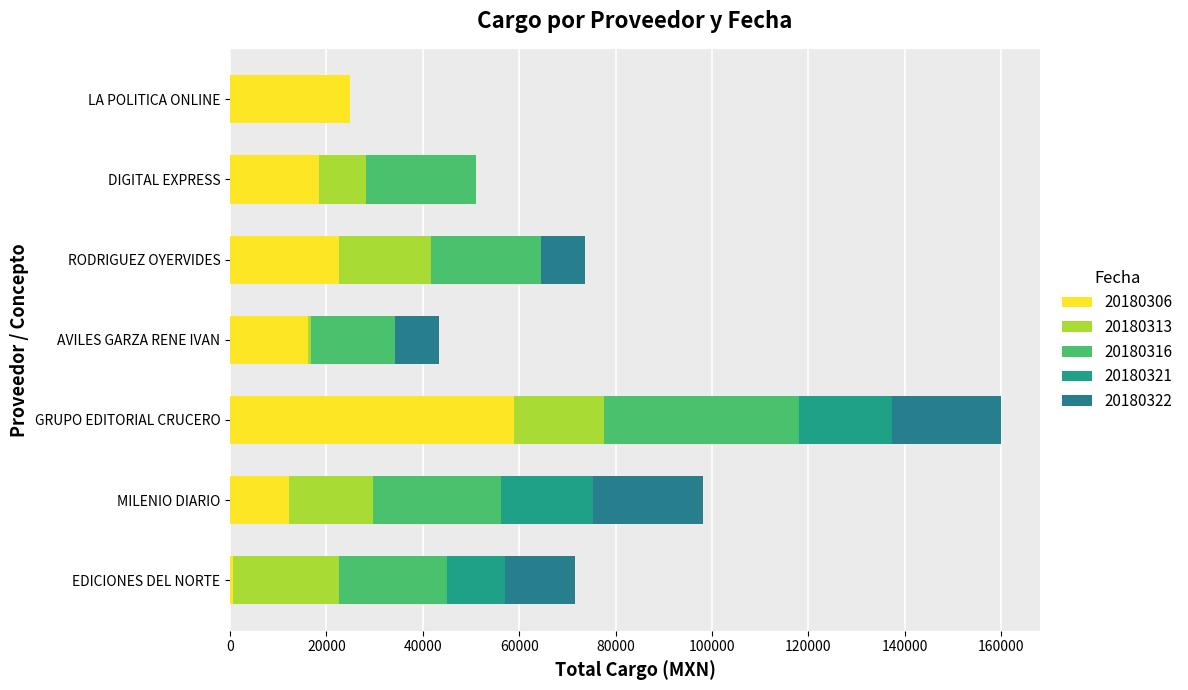

Reading left to right, list all the values displayed in this chart.

20180306: EDICIONES DEL NORTE=638.0	MILENIO DIARIO=12191.6	GRUPO EDITORIAL CRUCERO=59000.0	AVILES GARZA RENE IVAN=16251.6	RODRIGUEZ OYERVIDES=22526.5	DIGITAL EXPRESS=18560.0	LA POLITICA ONLINE=24940.0
20180313: EDICIONES DEL NORTE=22040.0	MILENIO DIARIO=17400.0	GRUPO EDITORIAL CRUCERO=18560.0	AVILES GARZA RENE IVAN=638.0	RODRIGUEZ OYERVIDES=19105.2	DIGITAL EXPRESS=9732.4	LA POLITICA ONLINE=0.0
20180316: EDICIONES DEL NORTE=22272.0	MILENIO DIARIO=26680.0	GRUPO EDITORIAL CRUCERO=40600.0	AVILES GARZA RENE IVAN=17400.0	RODRIGUEZ OYERVIDES=22814.1	DIGITAL EXPRESS=22814.1	LA POLITICA ONLINE=0.0
20180321: EDICIONES DEL NORTE=12191.6	MILENIO DIARIO=19105.2	GRUPO EDITORIAL CRUCERO=19105.2	AVILES GARZA RENE IVAN=0.0	RODRIGUEZ OYERVIDES=0.0	DIGITAL EXPRESS=0.0	LA POLITICA ONLINE=0.0
20180322: EDICIONES DEL NORTE=14500.0	MILENIO DIARIO=22814.1	GRUPO EDITORIAL CRUCERO=22814.1	AVILES GARZA RENE IVAN=9135.0	RODRIGUEZ OYERVIDES=9135.0	DIGITAL EXPRESS=0.0	LA POLITICA ONLINE=0.0